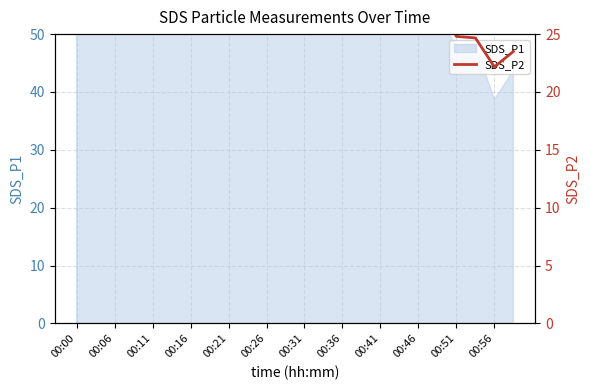

At which category does the data reach its first local peak?

00:11